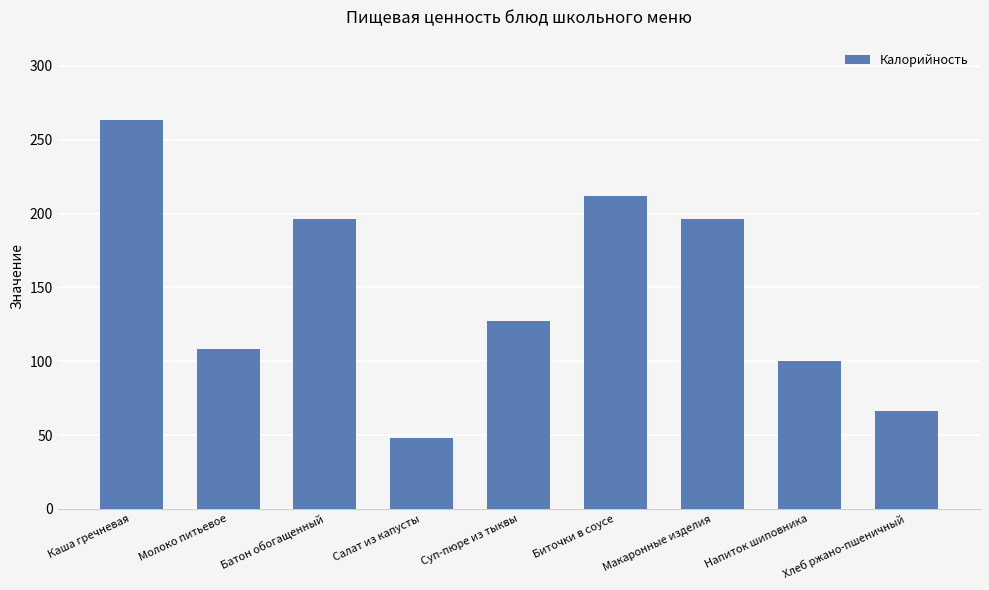

Count the number of values greater than 127.

5